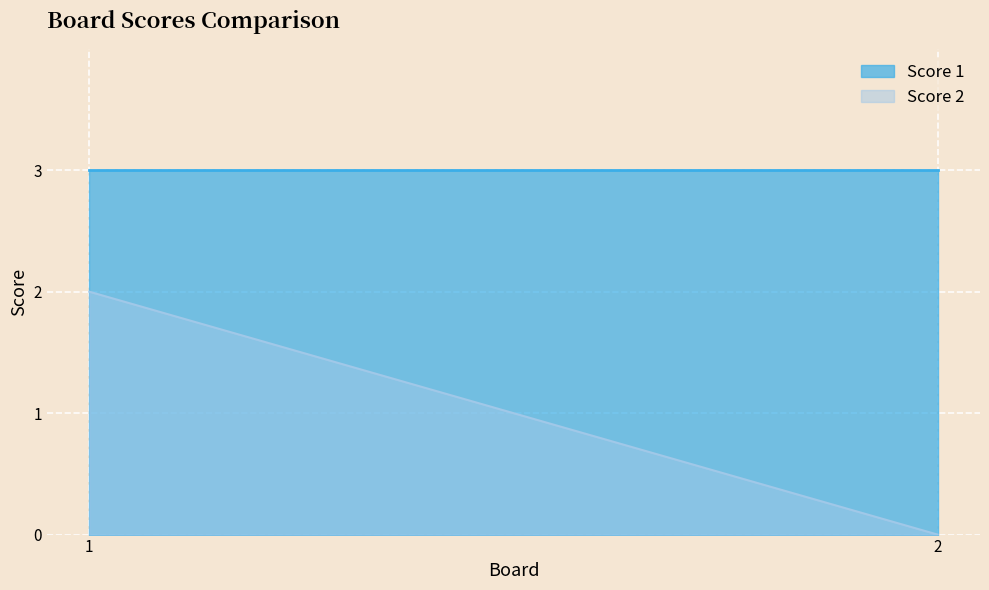

Count the Score 2 values in the range 0 to 2.

2